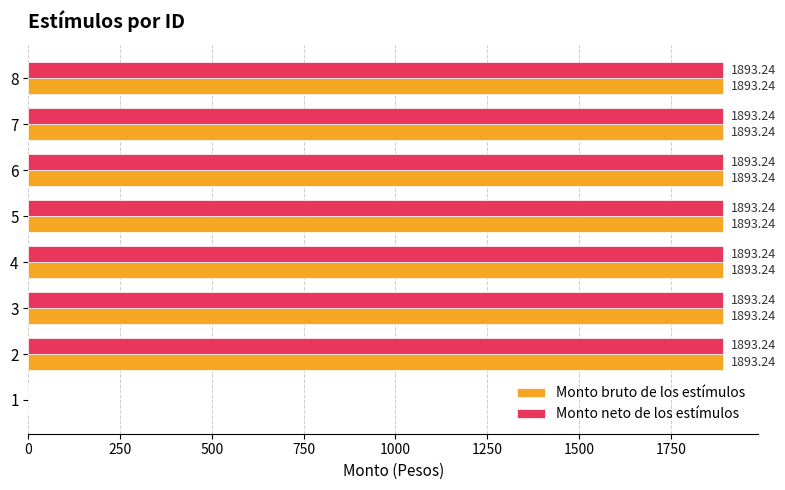

What is the sum of all Monto neto de los estímulos values?

13252.7